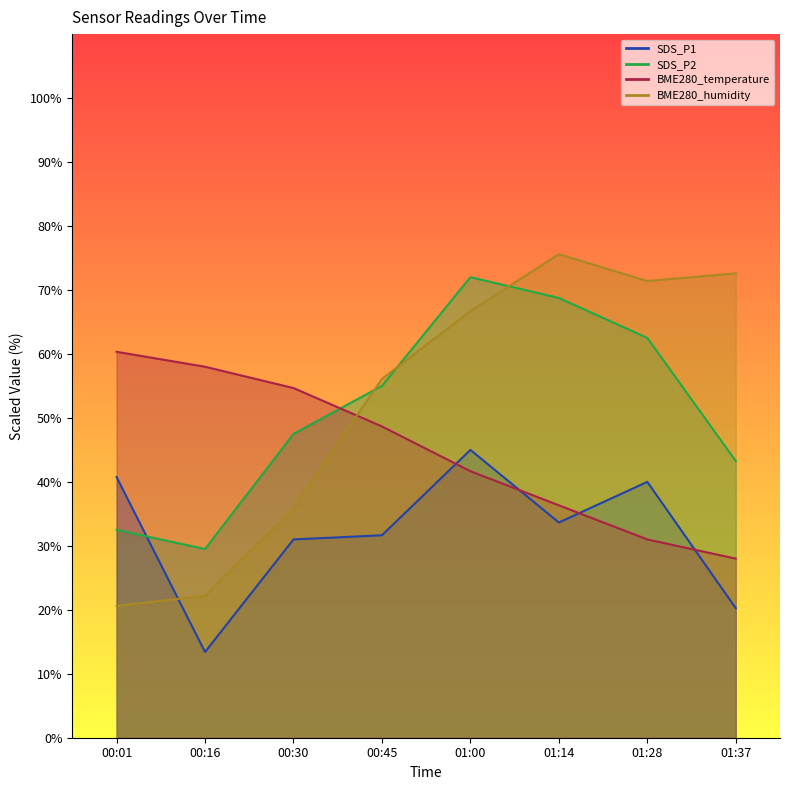

Between which two adjacent categories do SDS_P2 and BME280_temperature first intersect?

00:30 and 00:45